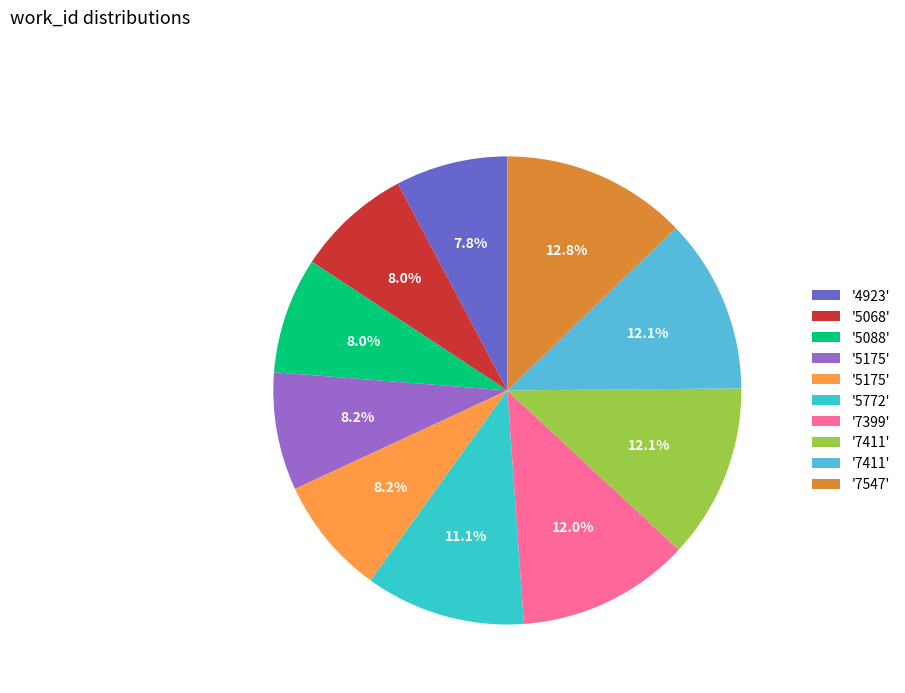

Does any single category account for the majority?

No